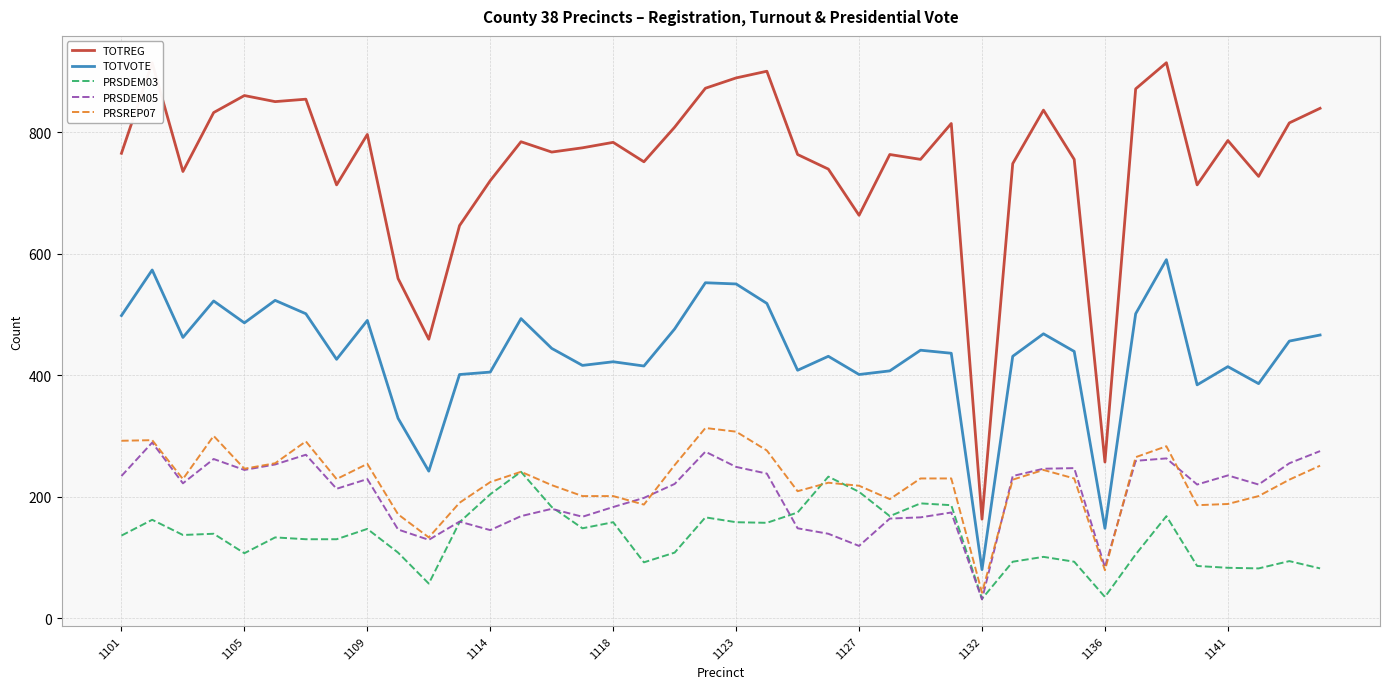

Reading left to right, list all the values displayed in this chart.

TOTREG: 765	914	735	832	860	850	854	713	796	559	459	646	720	784	767	774	783	751	808	872	889	900	763	739	663	763	755	814	163	748	836	755	257	871	914	713	786	727	815	839
TOTVOTE: 498	573	462	522	486	523	501	426	490	329	242	401	405	493	444	416	422	415	476	552	550	518	408	431	401	407	441	436	80	431	468	439	148	501	590	384	414	386	456	466
PRSDEM03: 136	162	137	139	107	133	130	130	147	108	57	158	204	241	183	148	158	92	108	166	158	157	174	233	208	168	189	186	32	93	101	93	35	105	168	86	83	82	94	82
PRSDEM05: 234	289	222	262	244	253	269	213	229	146	129	159	145	168	180	167	183	198	221	274	249	238	148	139	119	164	166	174	31	234	246	247	84	259	263	220	235	220	255	275
PRSREP07: 292	293	229	300	246	255	291	229	254	171	133	190	224	241	219	201	201	187	252	313	307	276	209	223	218	196	230	230	42	228	244	230	79	265	283	186	188	201	228	251